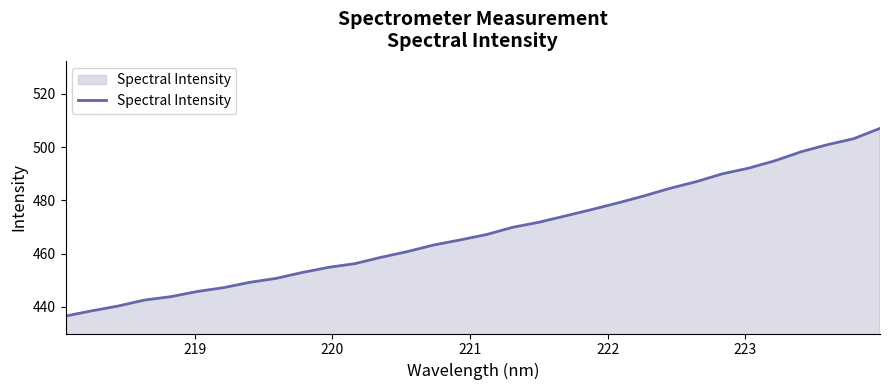

What is the minimum value shown in the chart?

436.6